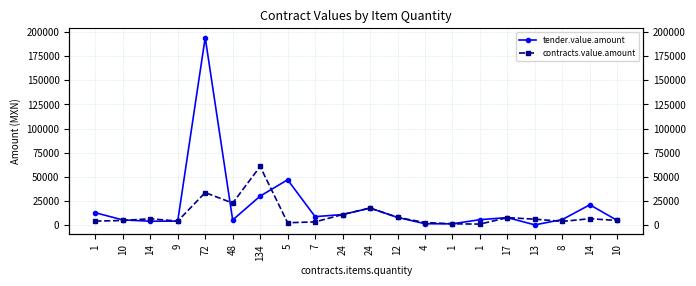

At which category does tender.value.amount reach its first local valley?

14